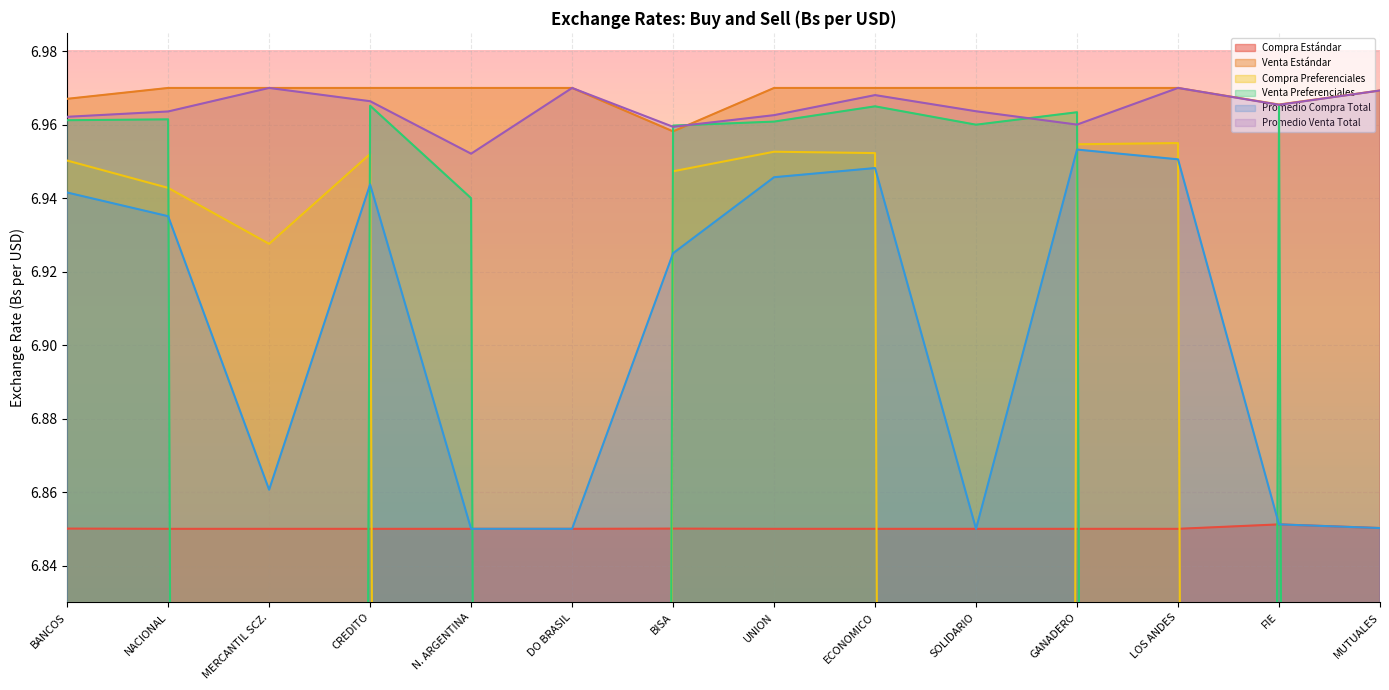

Is it true that Venta Estándar equals 7.0 at MERCANTIL SCZ.?

True